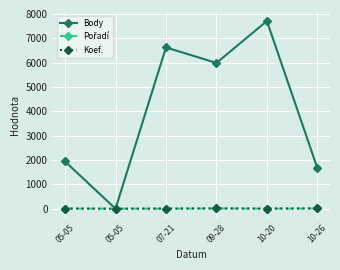

True or false: Body has a value of 1062 at 10-26.

False